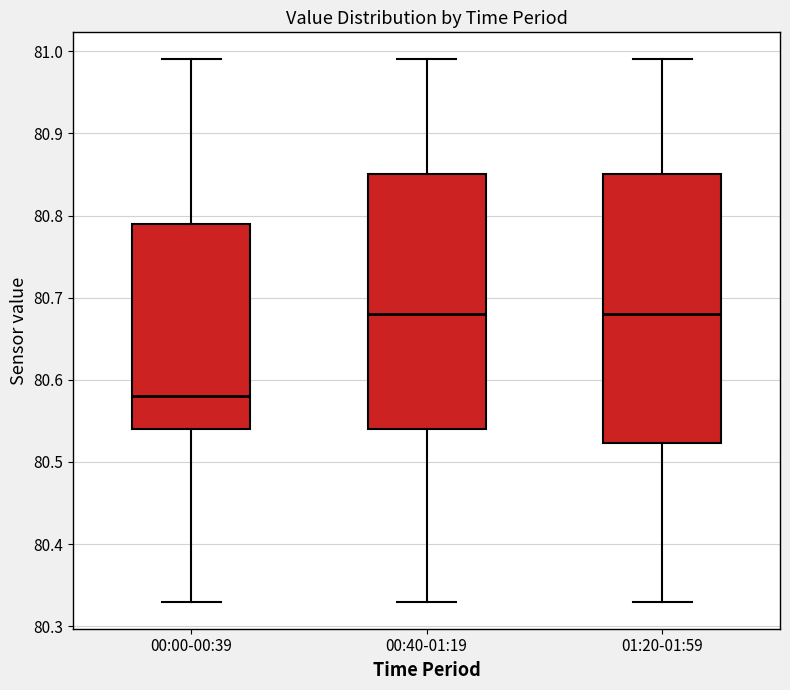

Where does the median line of the box for 01:20-01:59 sit on the y-axis? The values are not printed on the chart, so give them approximately, as read against the axis.

80.68